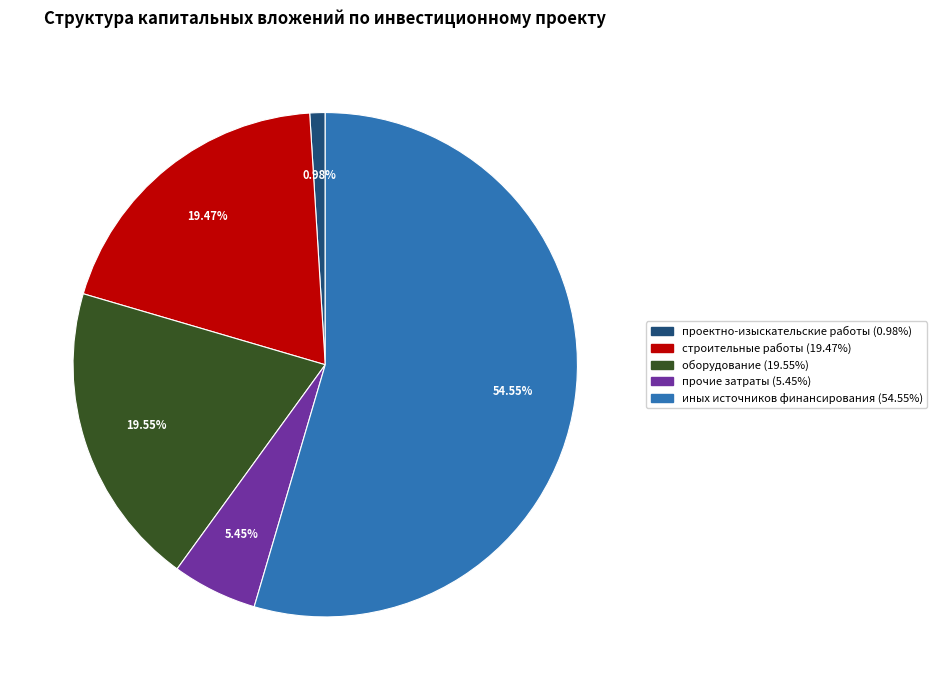

What is the majority slice?

иных источников финансирования